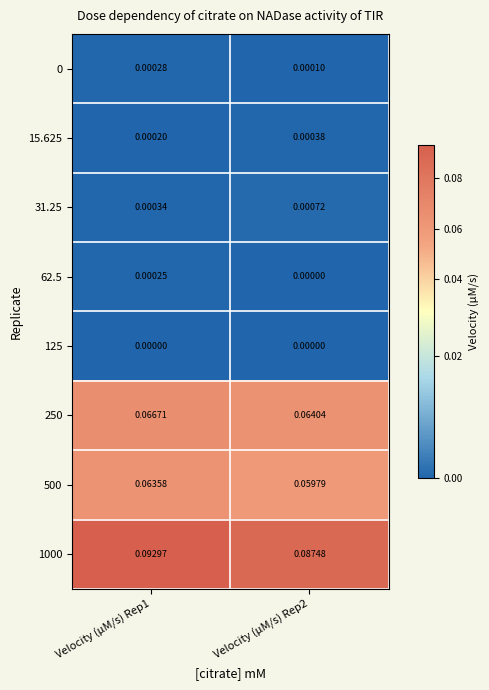

Is the value of 125 at Velocity (µM/s) Rep2 greater than the value of 500 at Velocity (µM/s) Rep2?

No